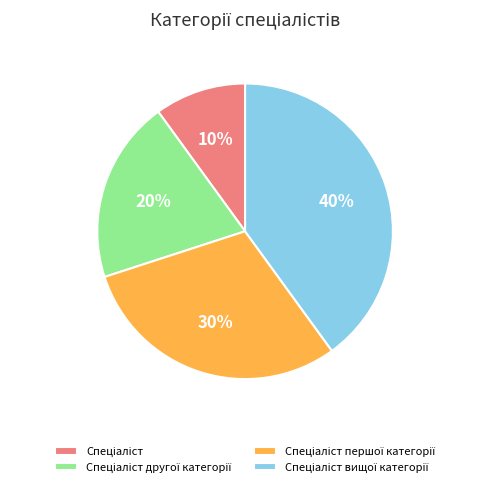

To the nearest percent, what is the average slice percentage?

25%